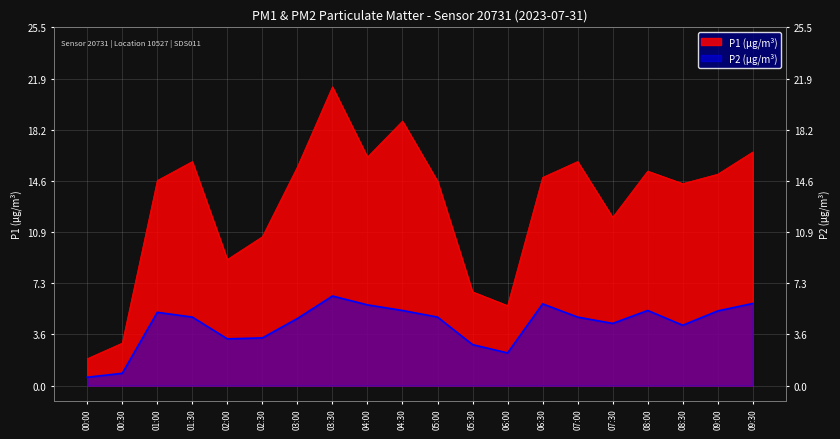

At how many categories does at least one series exceed 14?

13